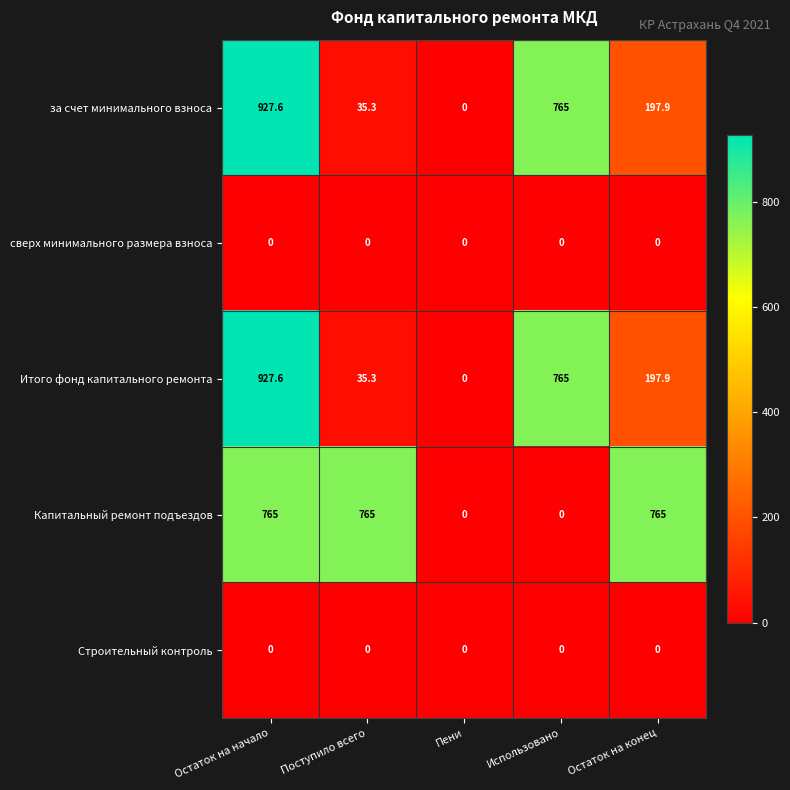

Which series has the largest total across all categories?

Капитальный ремонт подъездов